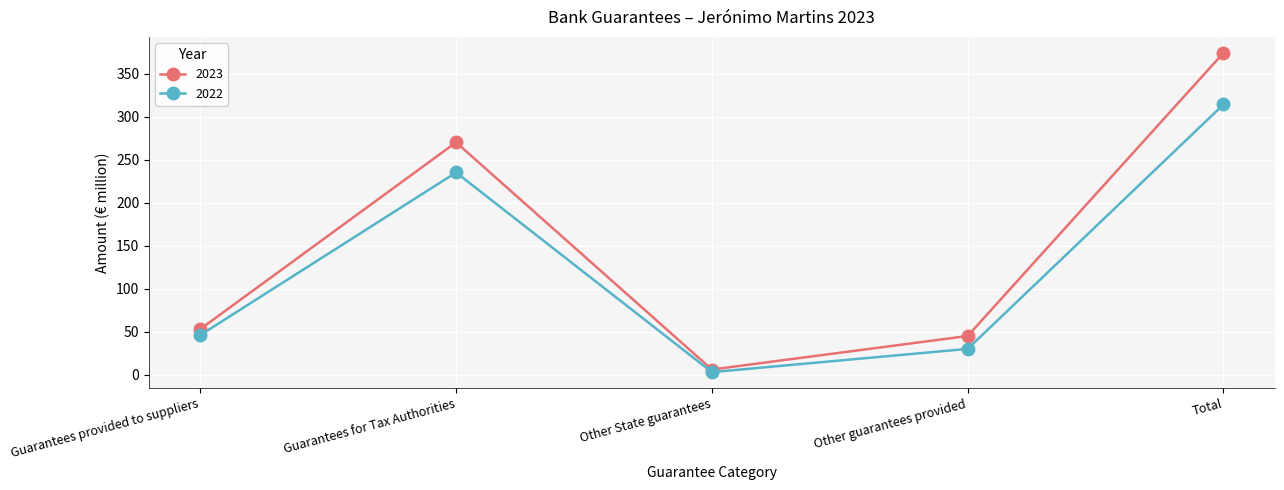

At which category does 2023 reach its first local peak?

Guarantees for Tax Authorities